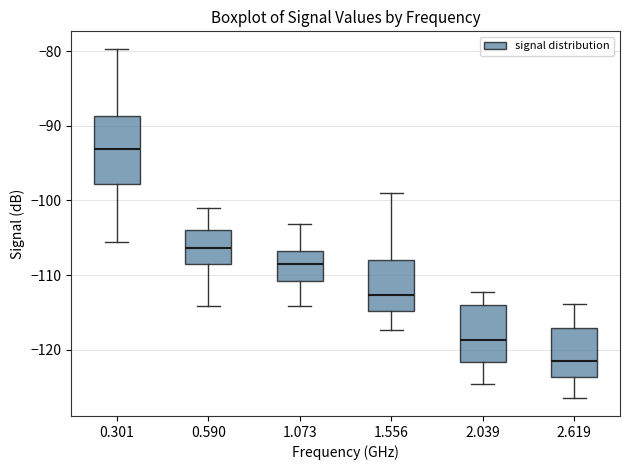

Reading left to right, read every box against the y-axis: the position of its median line, the range the box covers, and the ends of its whiskers. The values are not printed on the chart, so give them approximately, as read against the axis.

0.301: median -93, box -98 to -89, whiskers -105 to -80
0.590: median -106, box -109 to -104, whiskers -114 to -101
1.073: median -108, box -111 to -107, whiskers -114 to -103
1.556: median -113, box -115 to -108, whiskers -117 to -99
2.039: median -119, box -122 to -114, whiskers -125 to -112
2.619: median -121, box -124 to -117, whiskers -126 to -114